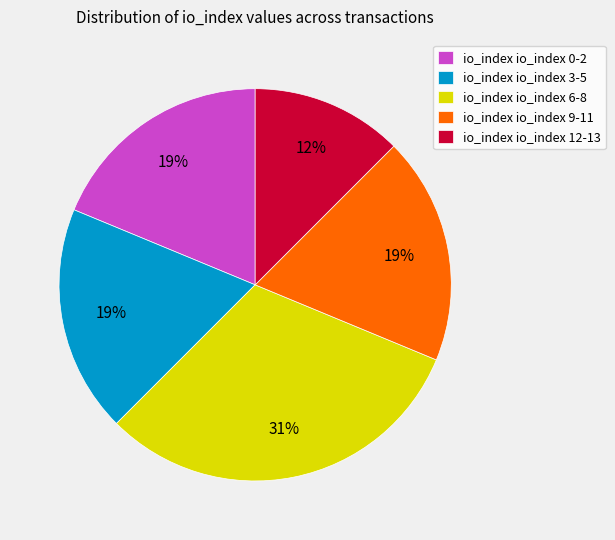

Is the sum of io_index io_index 12-13 and io_index io_index 0-2 greater than half?

No